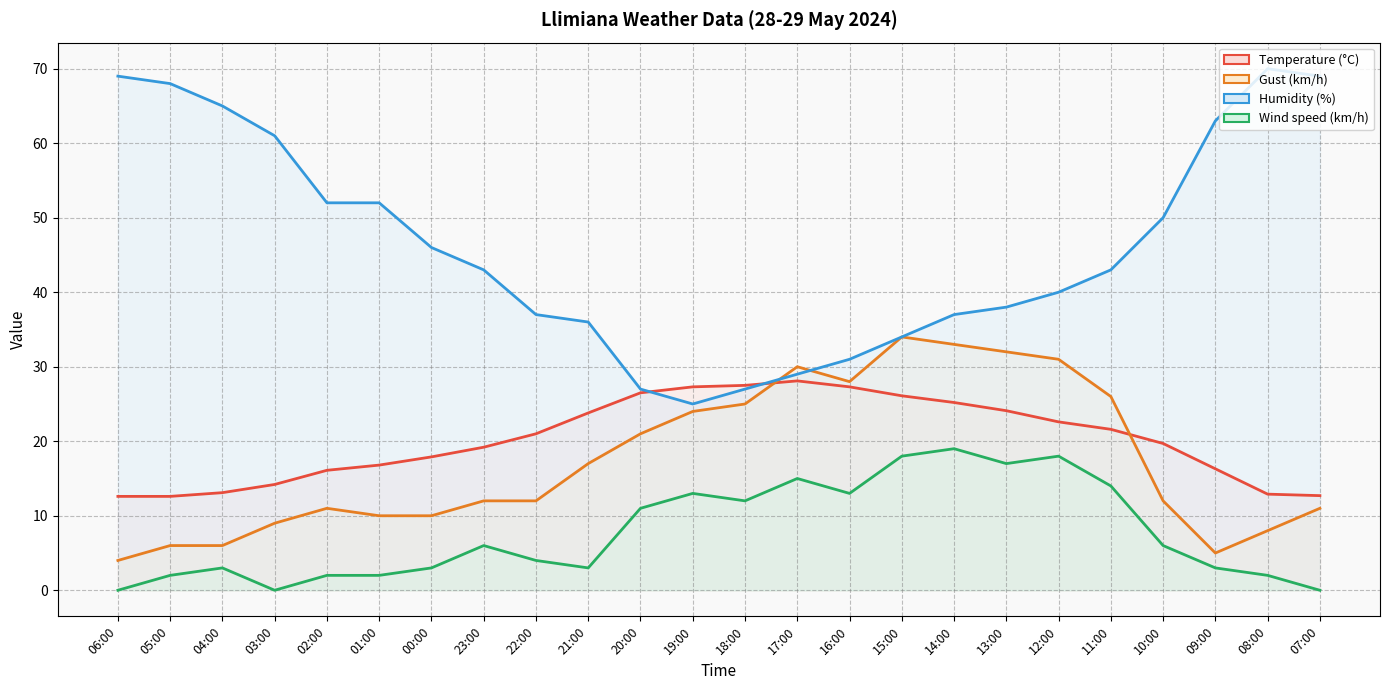

What are all the series names shown in the legend?

Temperature (°C), Gust (km/h), Humidity (%), Wind speed (km/h)